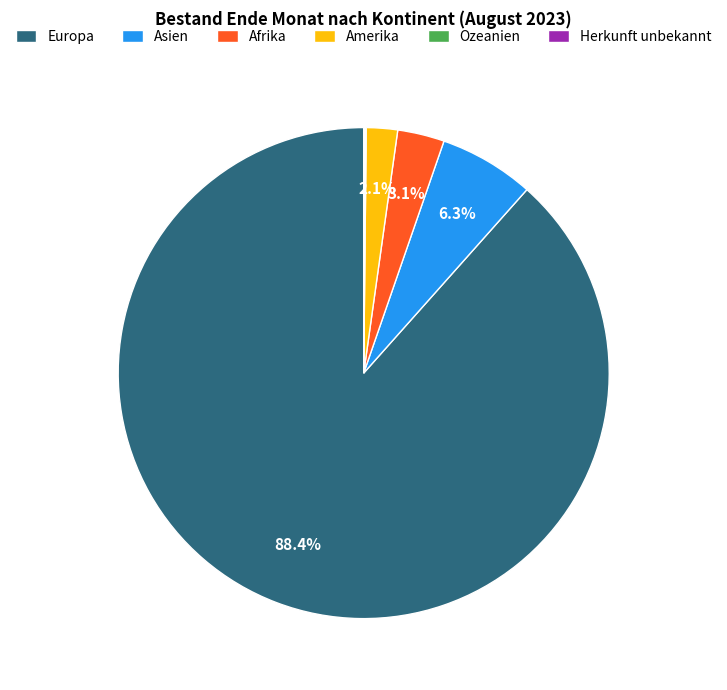

Which has a higher value, Amerika or Afrika?

Afrika